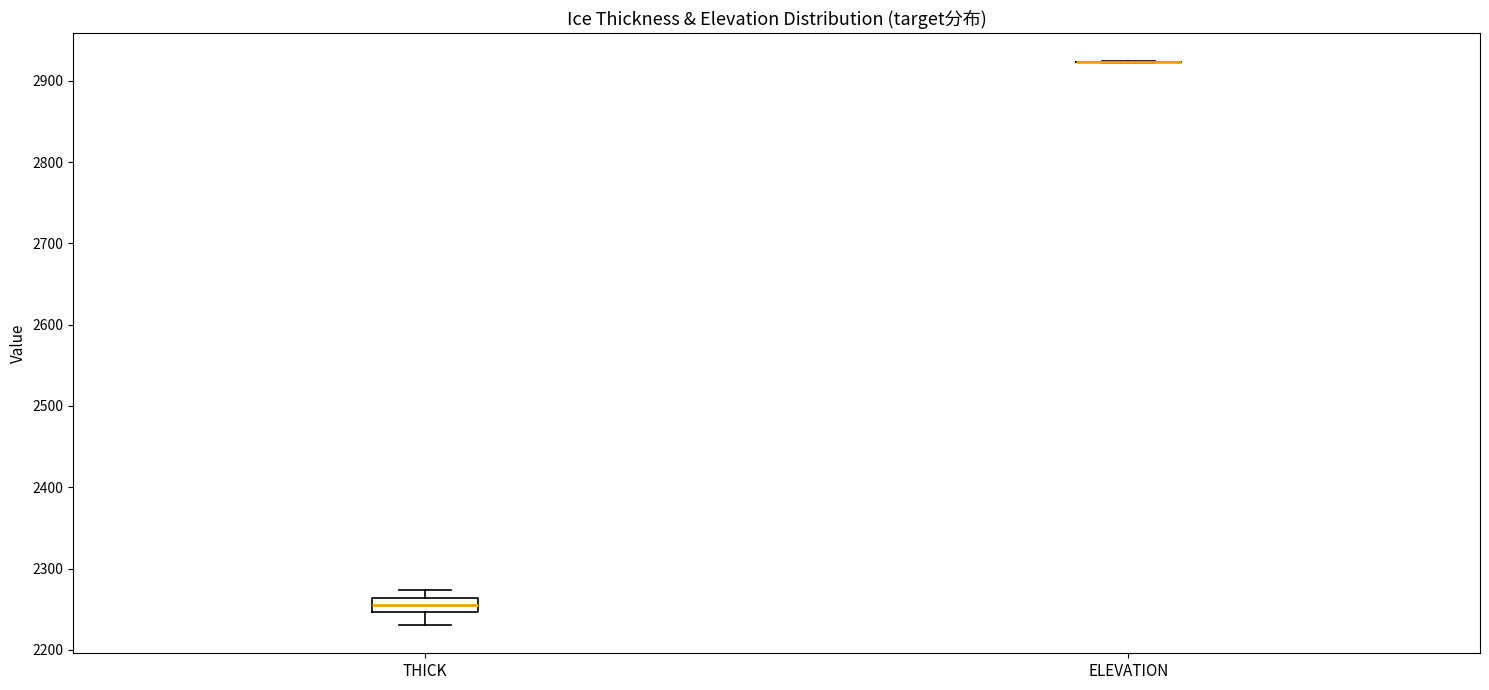

Reading left to right, read every box against the y-axis: the position of its median line, the range the box covers, and the ends of its whiskers. The values are not printed on the chart, so give them approximately, as read against the axis.

THICK: median 2260 (inside the box), box 2250 to 2260, whiskers 2230 to 2270
ELEVATION: box collapsed to a line at 2920, whiskers 2920 to 2920